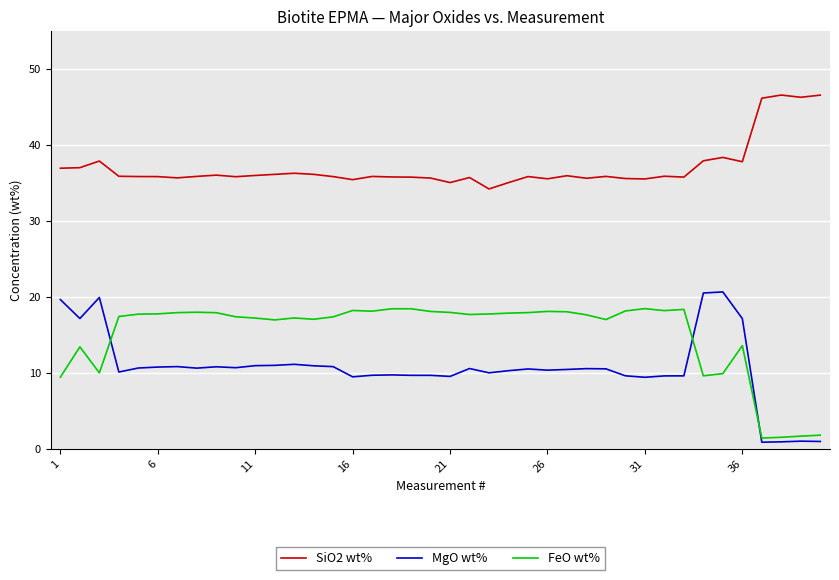

True or false: MgO wt% has more than 0 points higher than both neighbors.

True